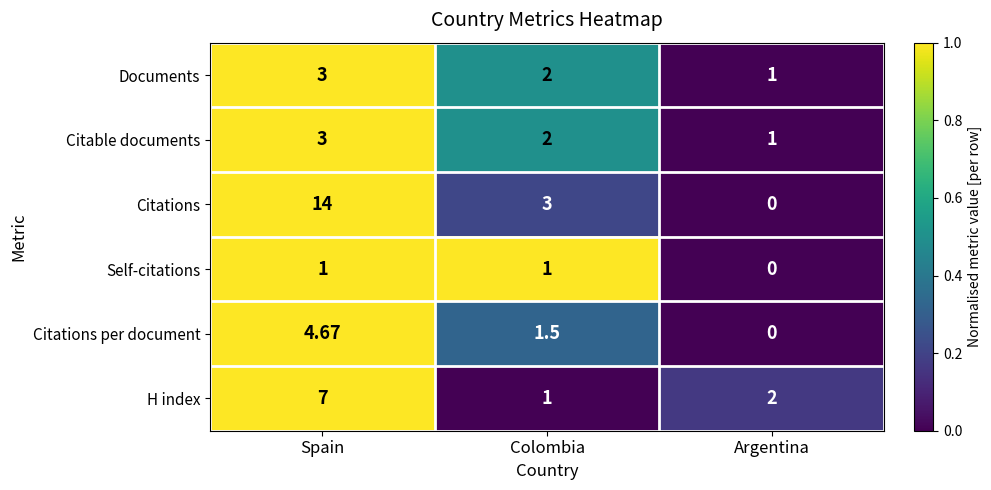

Which series has the largest total across all categories?

Citations